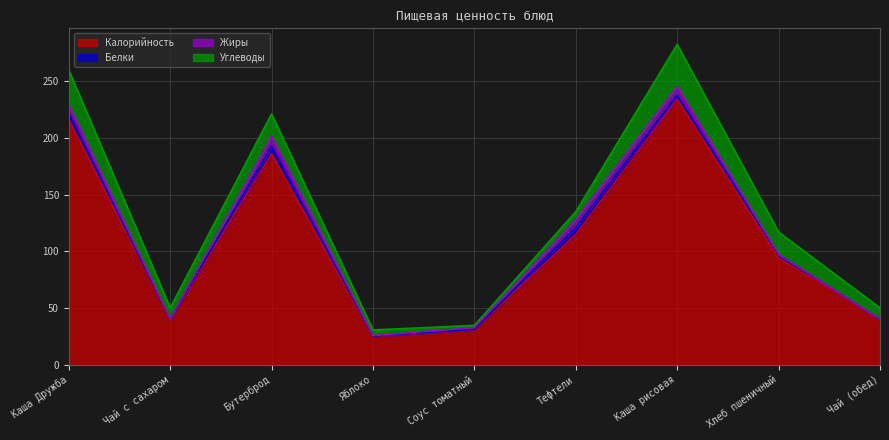

Reading left to right, list all the values displayed in this chart.

Калорийность: 216.0	40.0	186.0	25.0	31.0	115.0	234.0	94.0	40.0
Белки: 5.6	0.2	6.5	0.4	0.3	6.0	3.5	3.0	0.2
Жиры: 8.0	0.1	8.9	0.4	1.6	7.0	7.9	0.3	0.1
Углеводы: 30.2	10.0	19.7	5.0	2.0	7.0	37.0	19.7	10.0